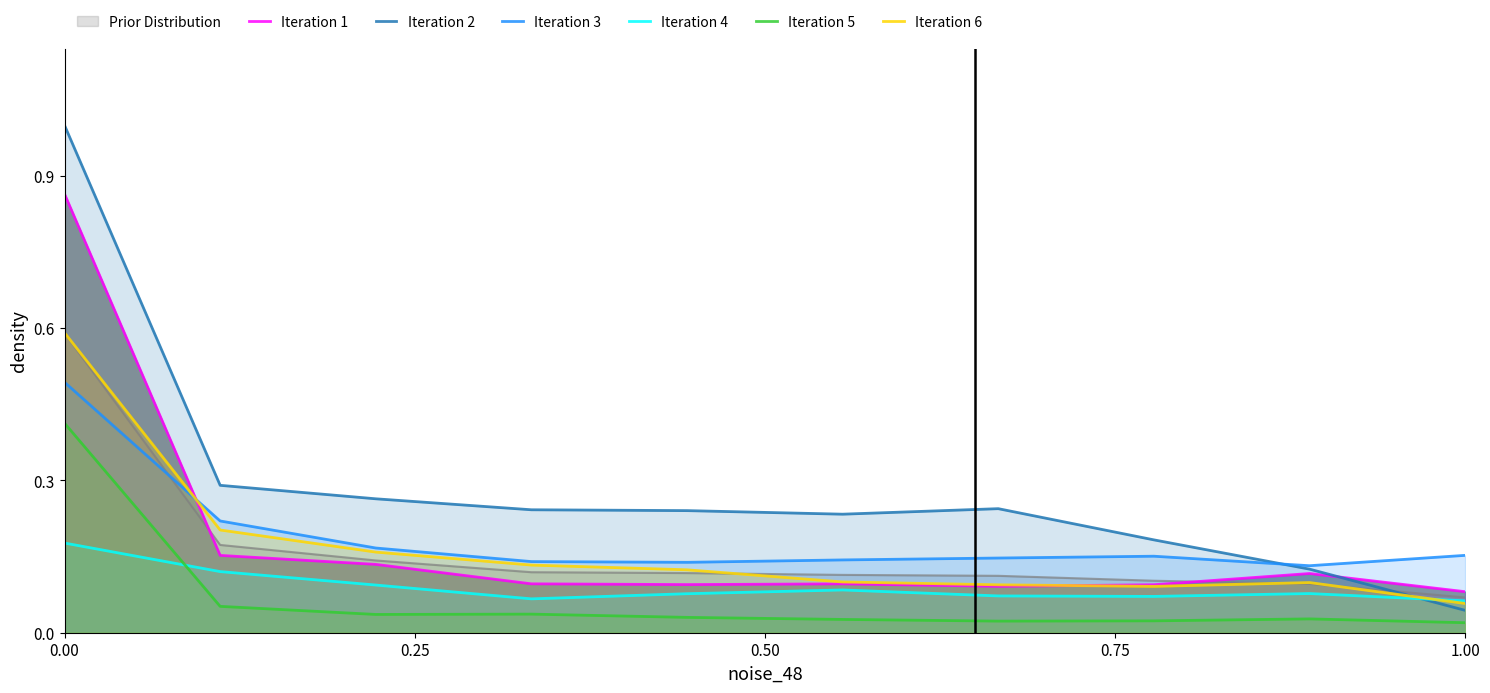

Does the chart have visible grid lines?

No